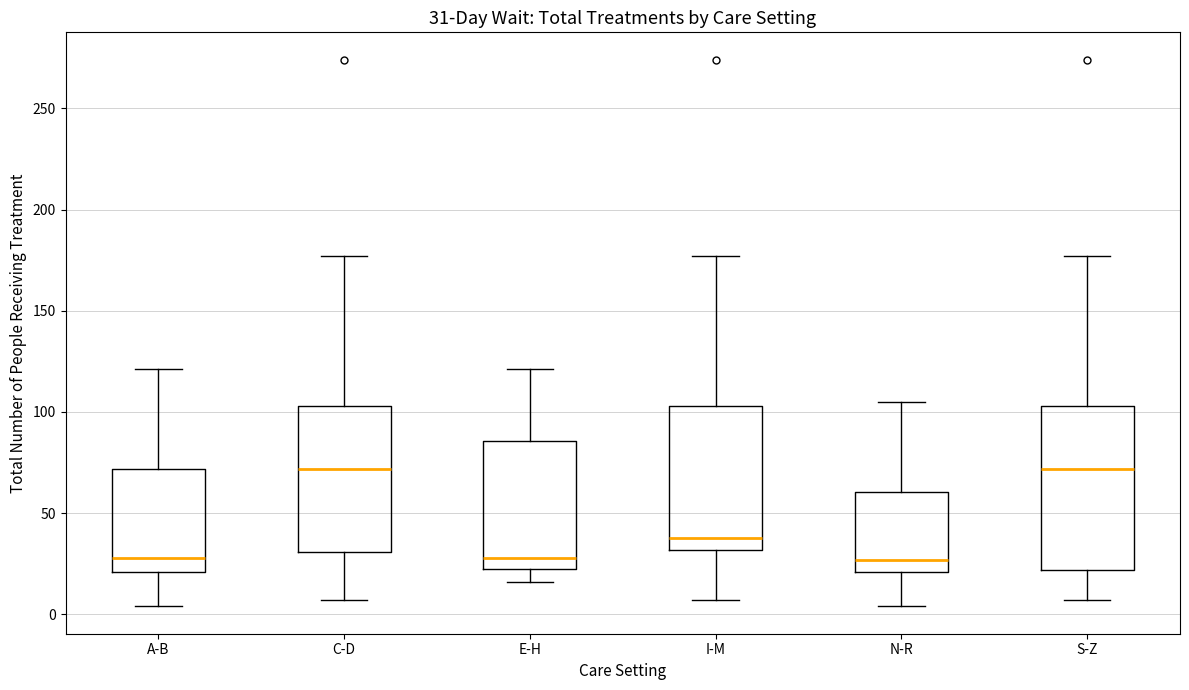

Which box is the tallest, from its lower edge to its upper edge?

S-Z